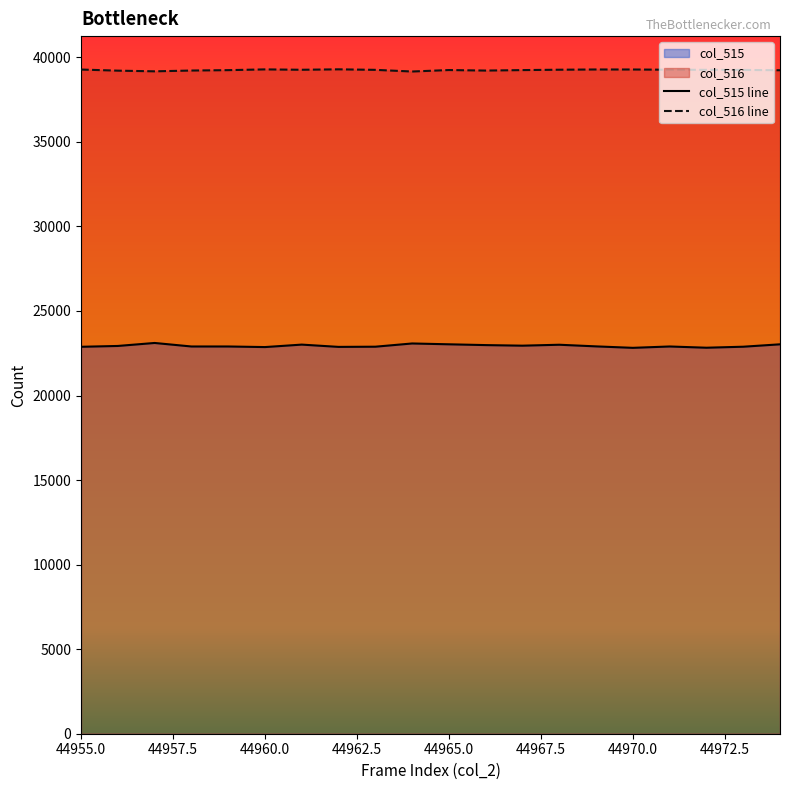

Reading left to right, extract all data points from this chart.

col_515: 44955=22881	44956=22930	44957=23107	44958=22899	44959=22899	44960=22864	44961=23010	44962=22875	44963=22886	44964=23077	44965=23028	44966=22981	44967=22947	44968=23002	44969=22905	44970=22819	44971=22899	44972=22826	44973=22885	44974=23027
col_516: 44955=39275	44956=39210	44957=39170	44958=39217	44959=39240	44960=39284	44961=39262	44962=39288	44963=39257	44964=39159	44965=39246	44966=39215	44967=39243	44968=39265	44969=39279	44970=39278	44971=39264	44972=39258	44973=39253	44974=39234